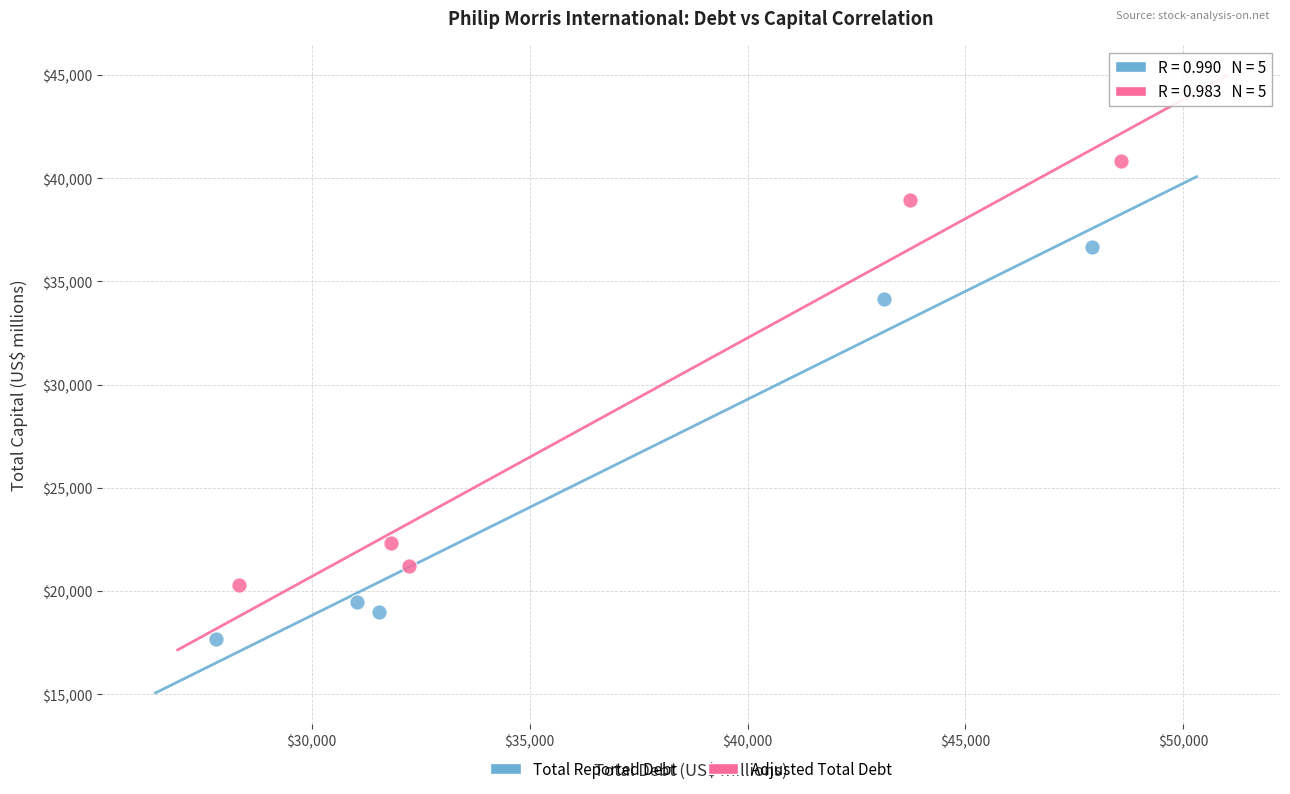

What are all the series names shown in the legend?

Total Reported Debt, Adjusted Total Debt